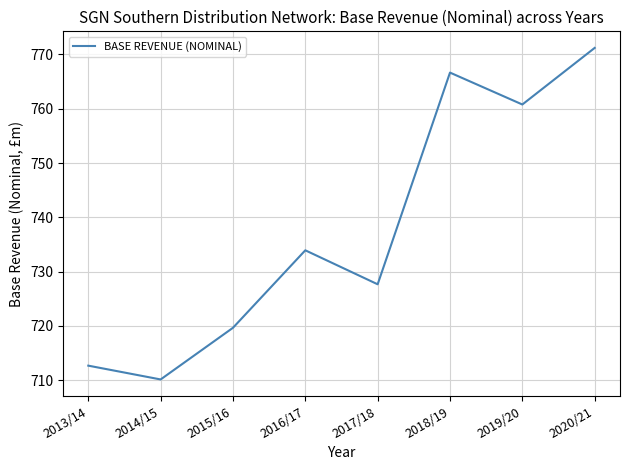

The chart shows a value of 733.9 at 2016/17. True or false?

True